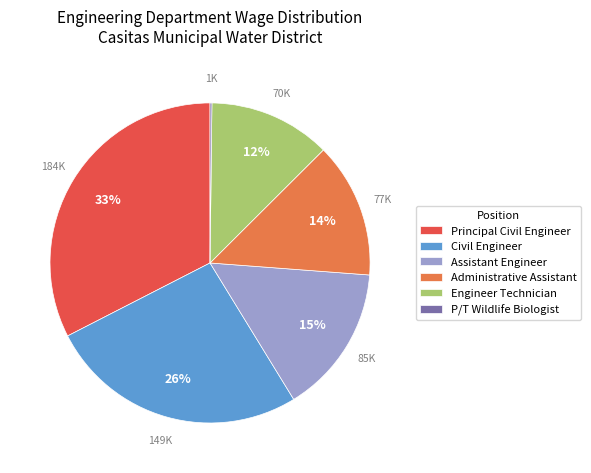

To the nearest percent, what is the average slice percentage?

17%